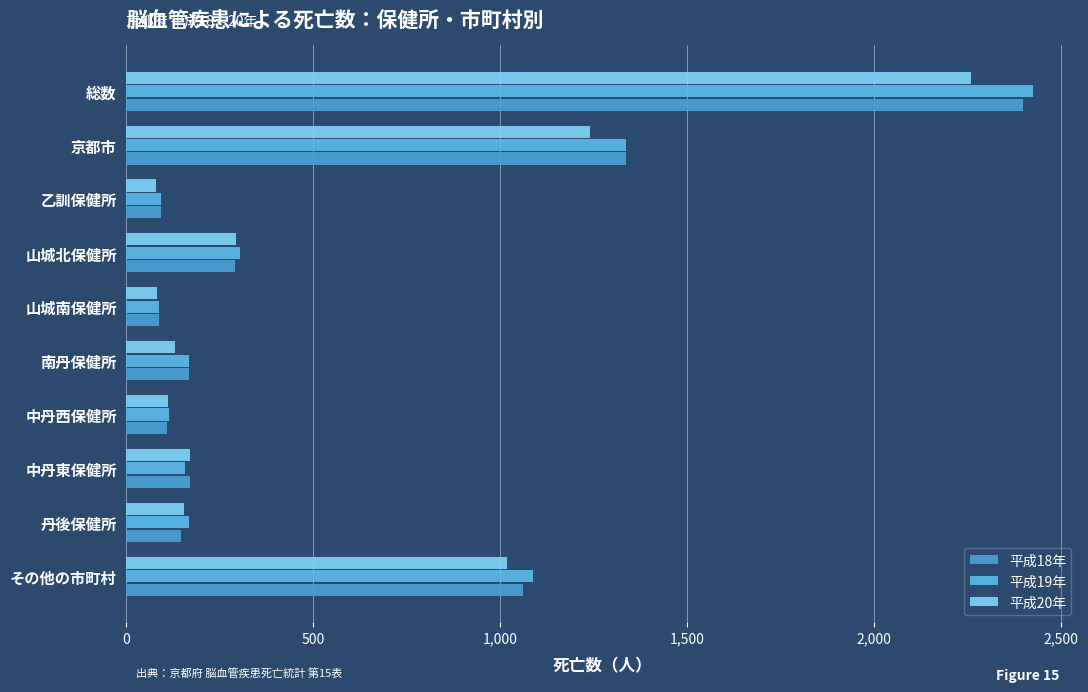

What is the sum of all 平成18年 values?

5857